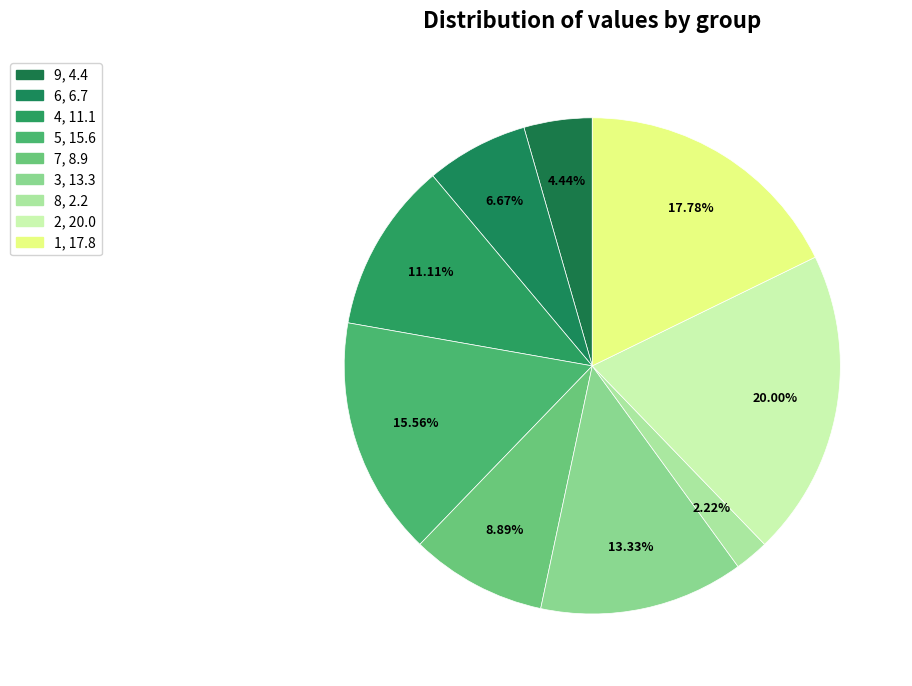

Count the number of slices in the pie.

9